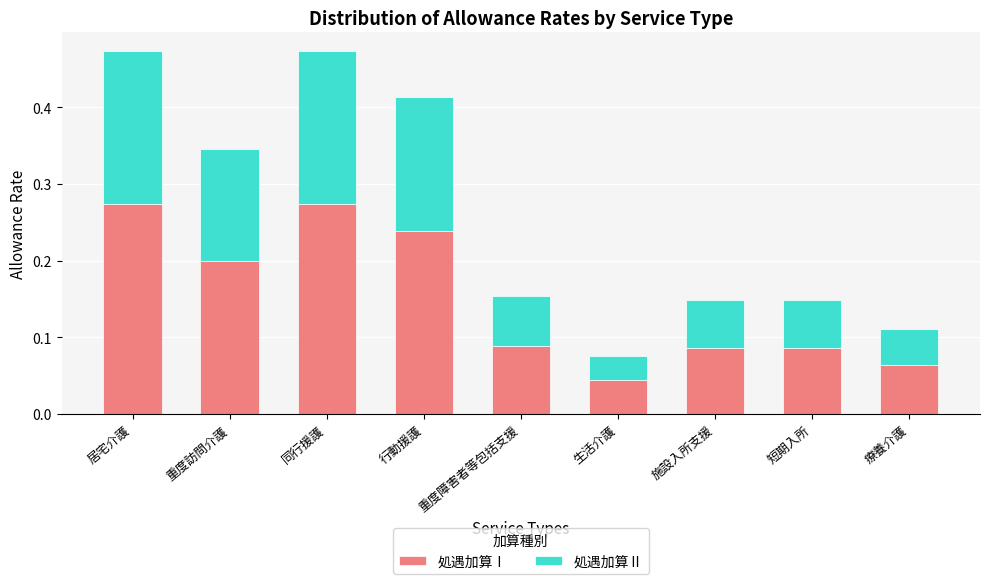

Is it true that 処遇加算Ⅰ equals 0.2 at 行動援護?

True